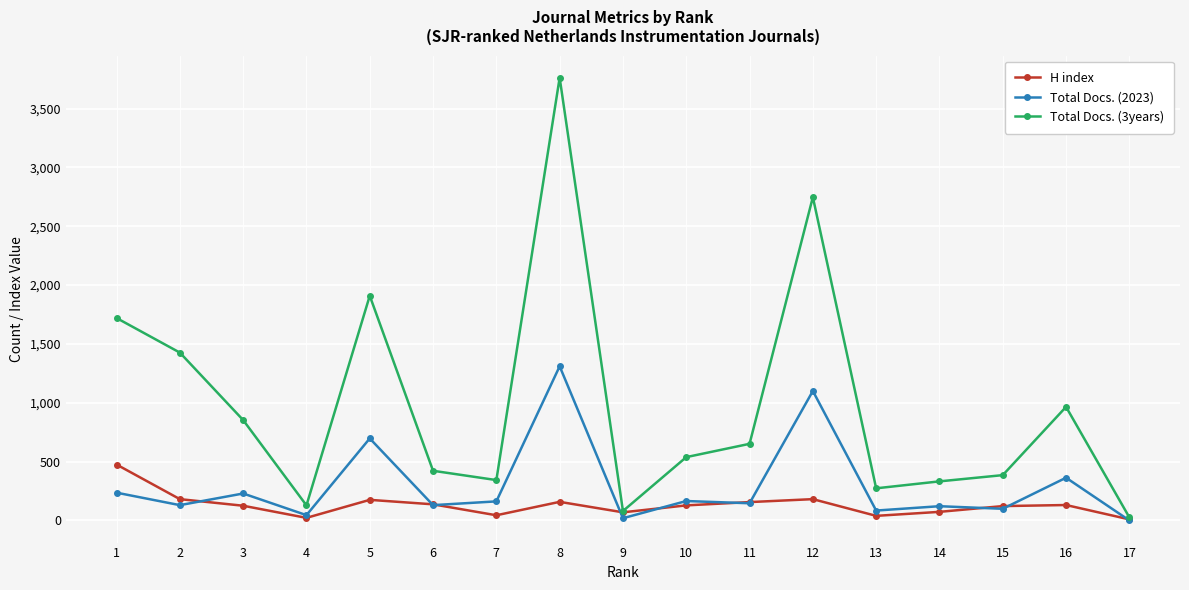

What is the value of the H index point at the 2nd from the left?

181